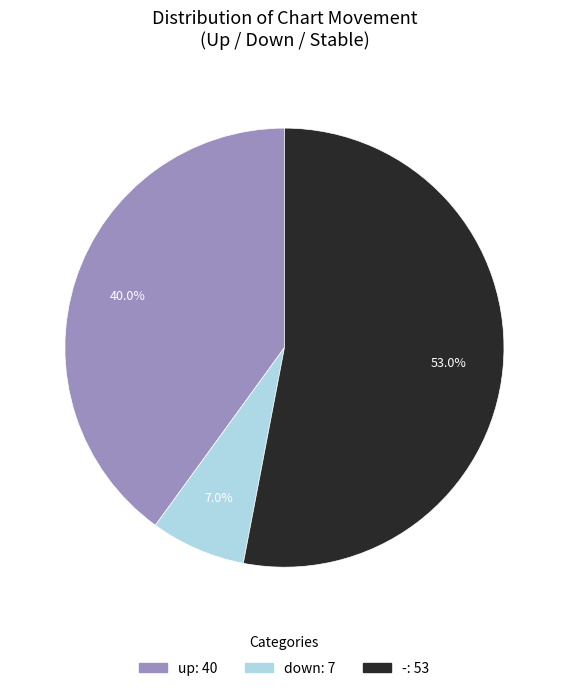

To the nearest percent, what portion does up represent?

40%